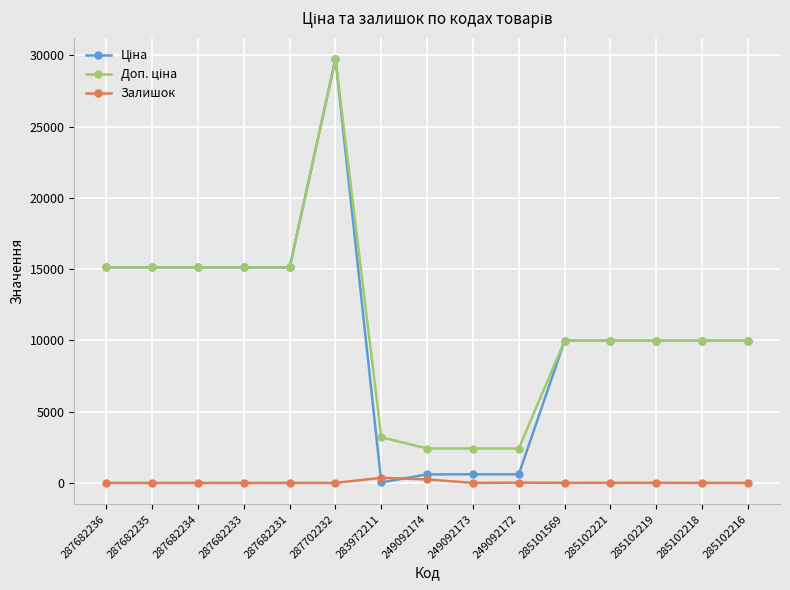

How many lines are shown in the chart?

3